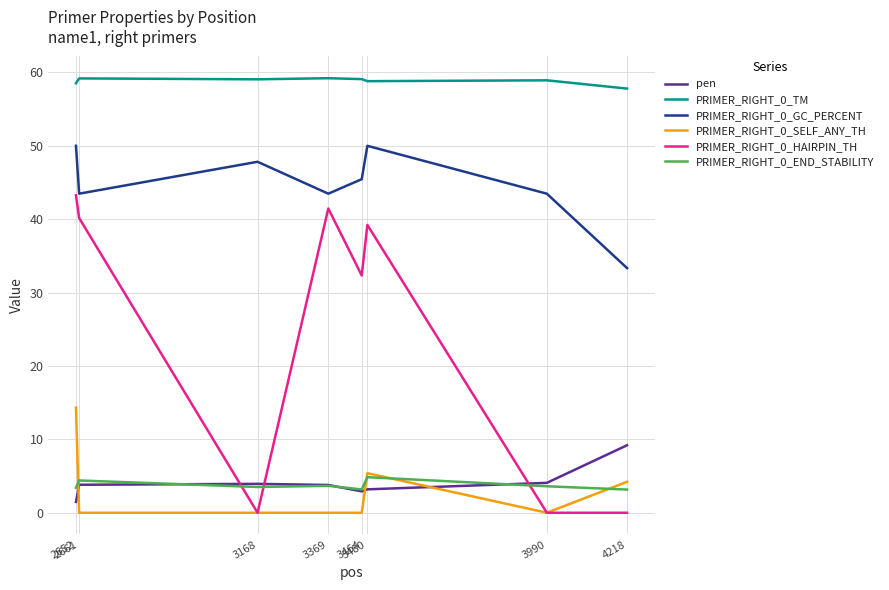

What is the highest value of the PRIMER_RIGHT_0_TM series?

59.2